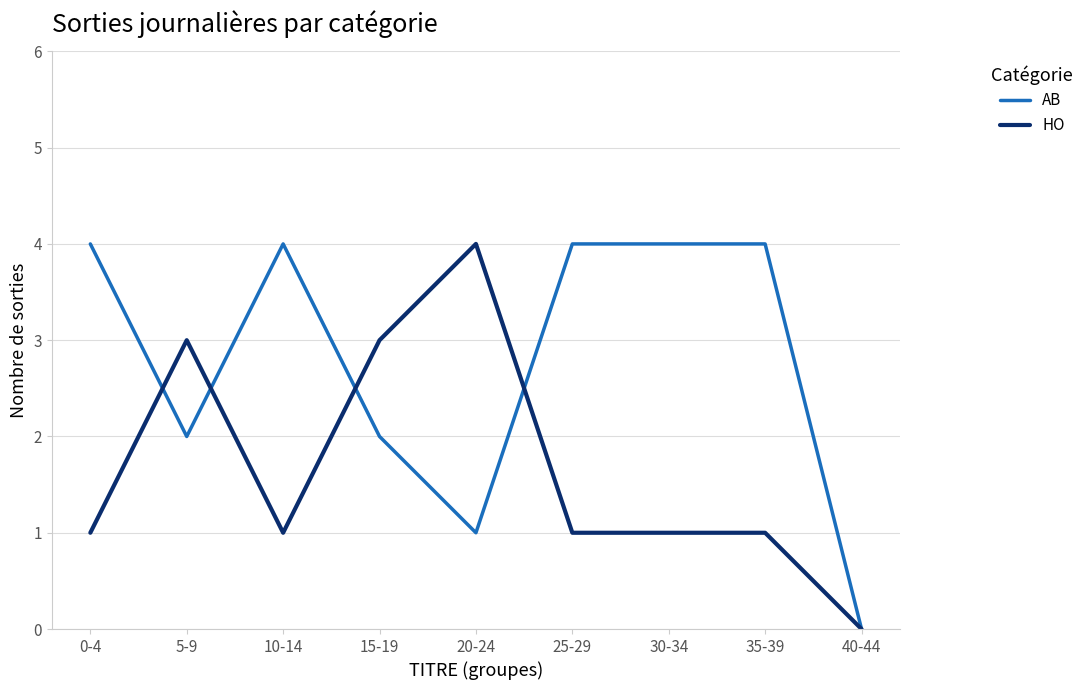

What are all the series names shown in the legend?

AB, HO